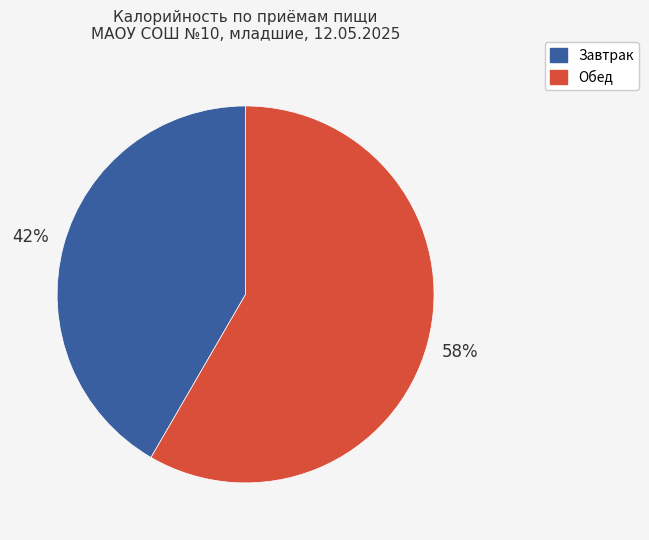

Is it true that Завтрак is 42% of the pie?

True